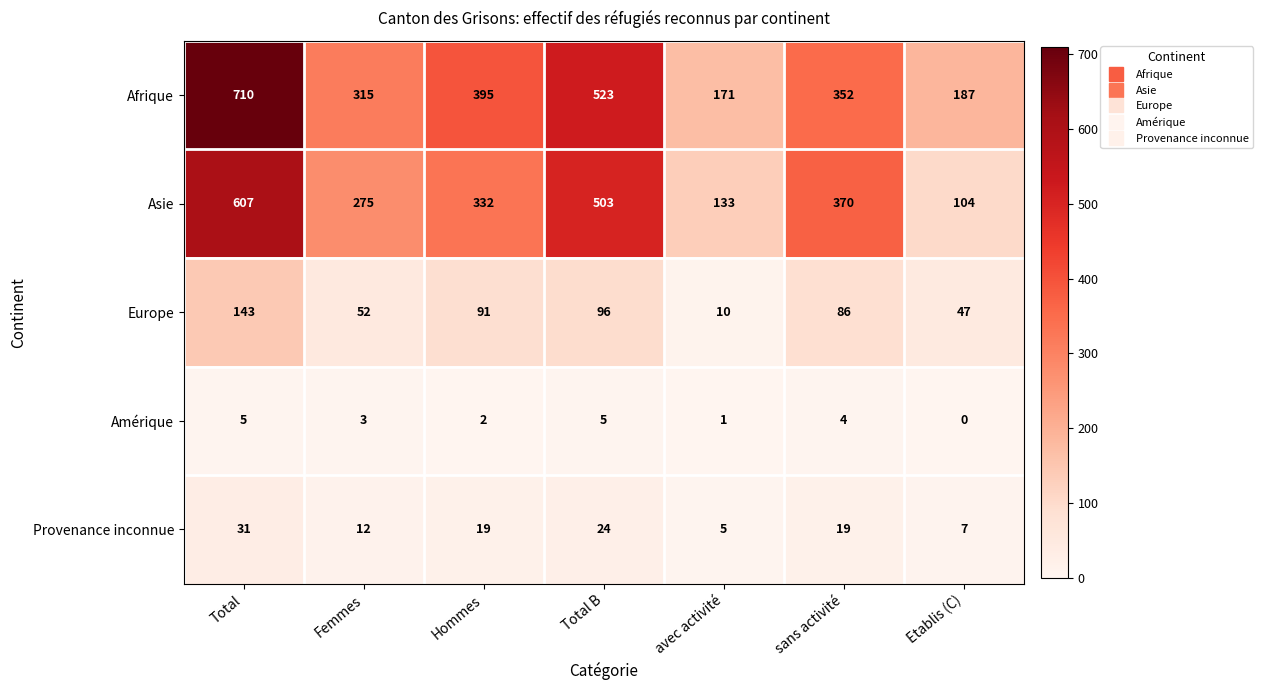

At which category does the chart reach its minimum across all series?

Etablis (C)